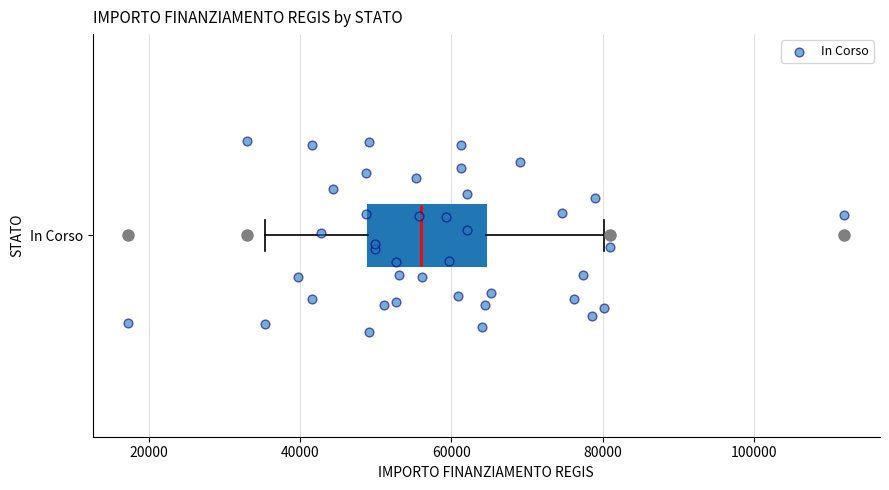

Where is the right edge of the box for In Corso on the x-axis? The values are not printed on the chart, so give them approximately, as read against the axis.

64000